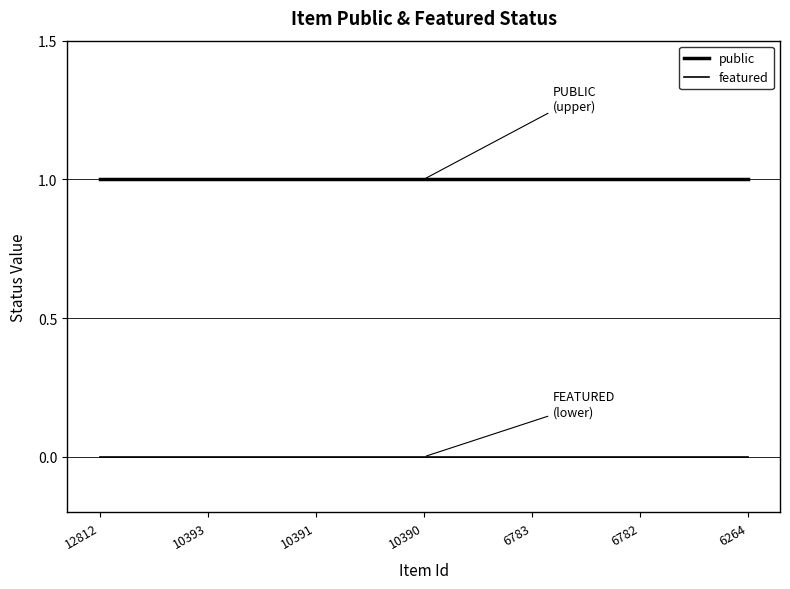

How many lines are shown in the chart?

2